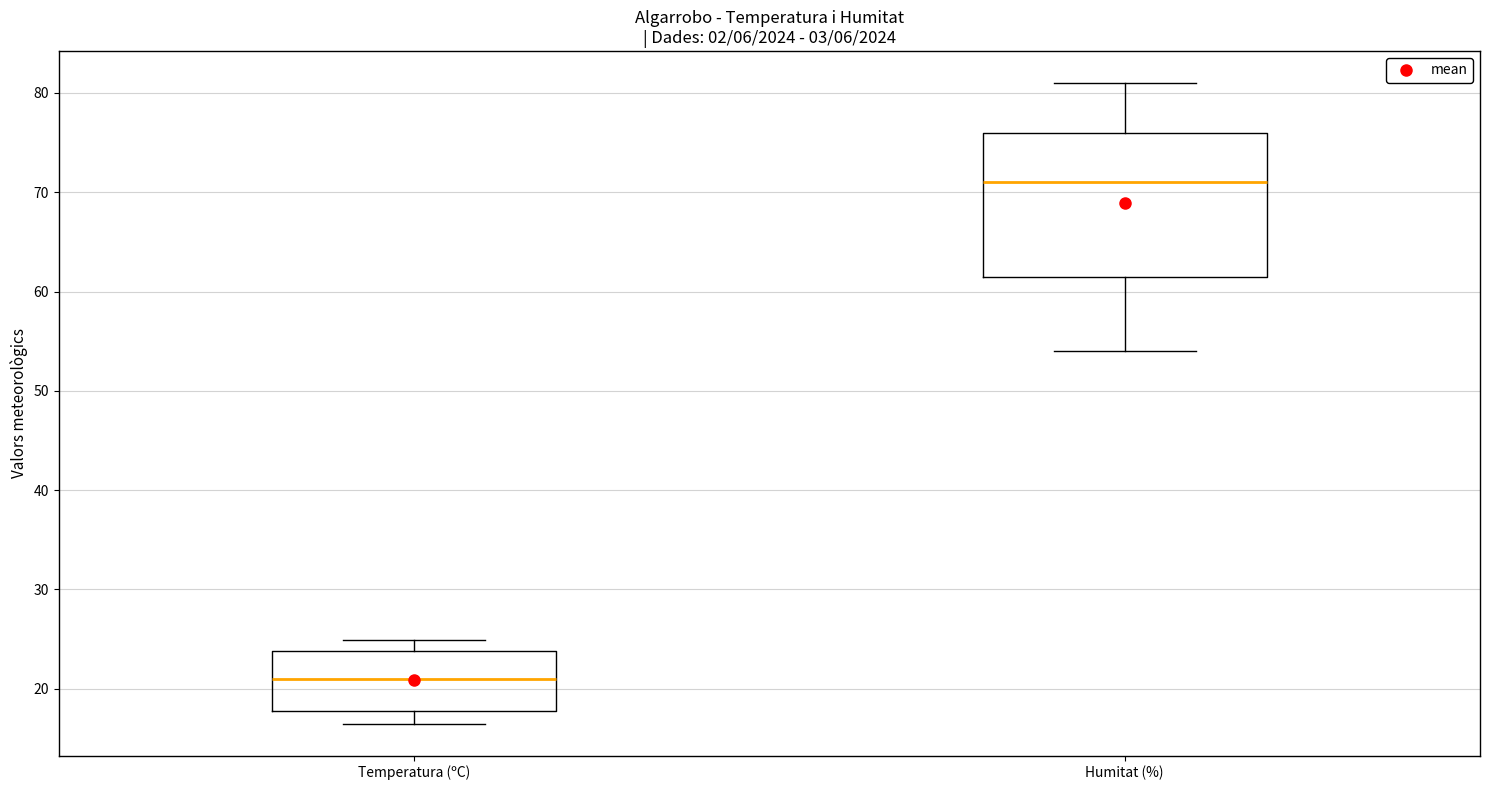

Reading left to right, read every box against the y-axis: the position of its median line, the range the box covers, and the ends of its whiskers. The values are not printed on the chart, so give them approximately, as read against the axis.

Temperatura (ºC): median 21, box 18 to 24, whiskers 17 to 25
Humitat (%): median 71, box 62 to 76, whiskers 54 to 81